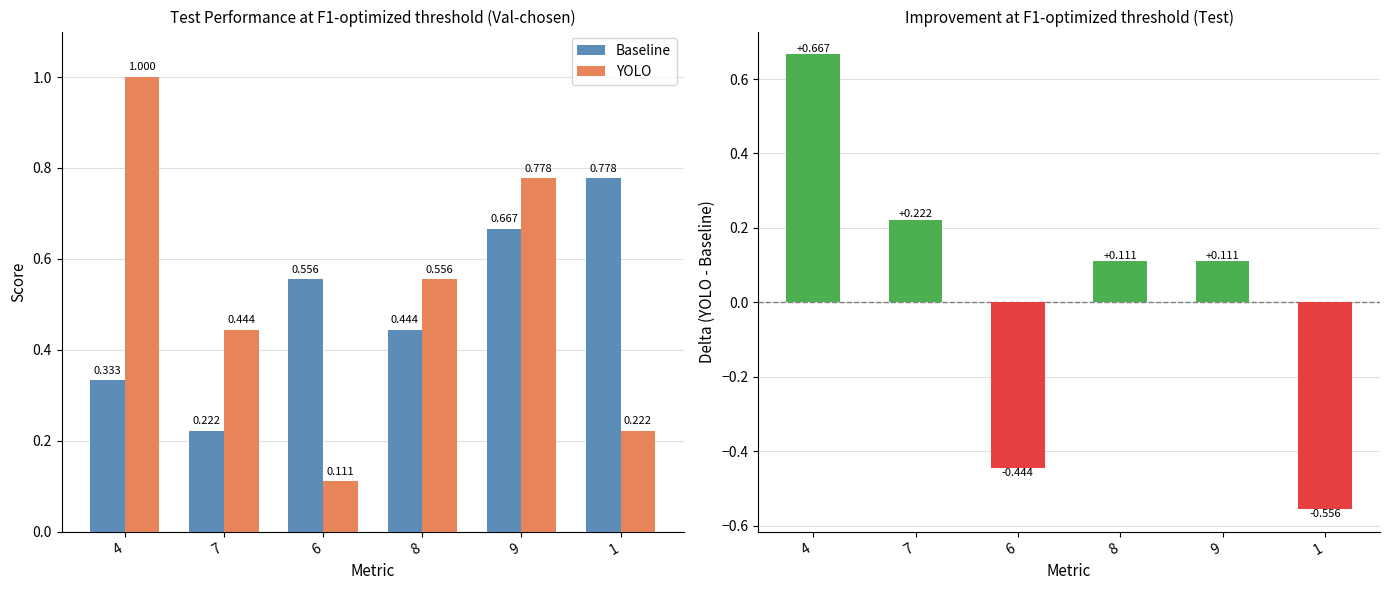

What is the lowest value of the YOLO series?

0.1